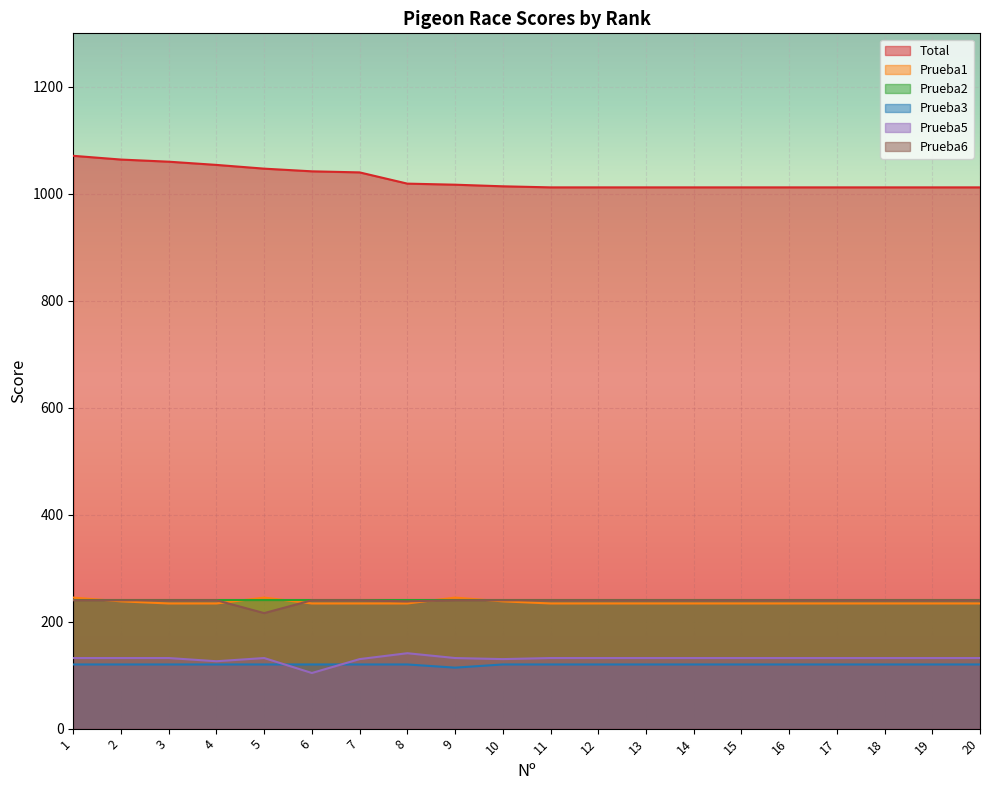

The Prueba6 series shows 94 at 4. True or false?

False